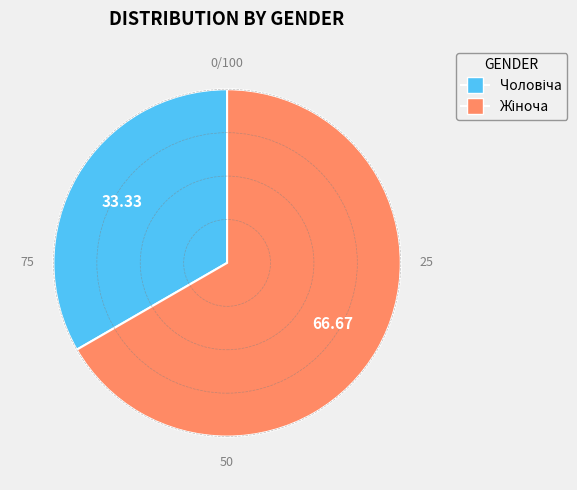

Is there any slice that represents more than half of the pie?

Yes